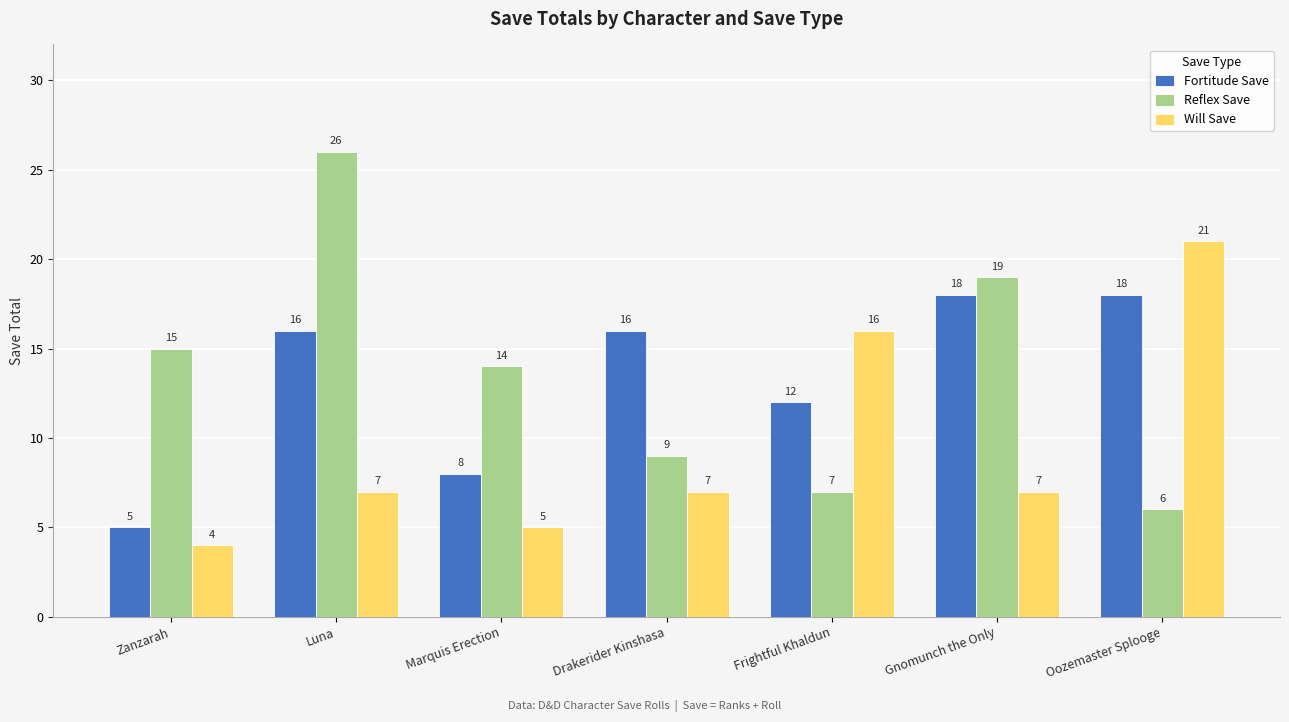

What is the sum of the Reflex Save values at Luna and Zanzarah?

41